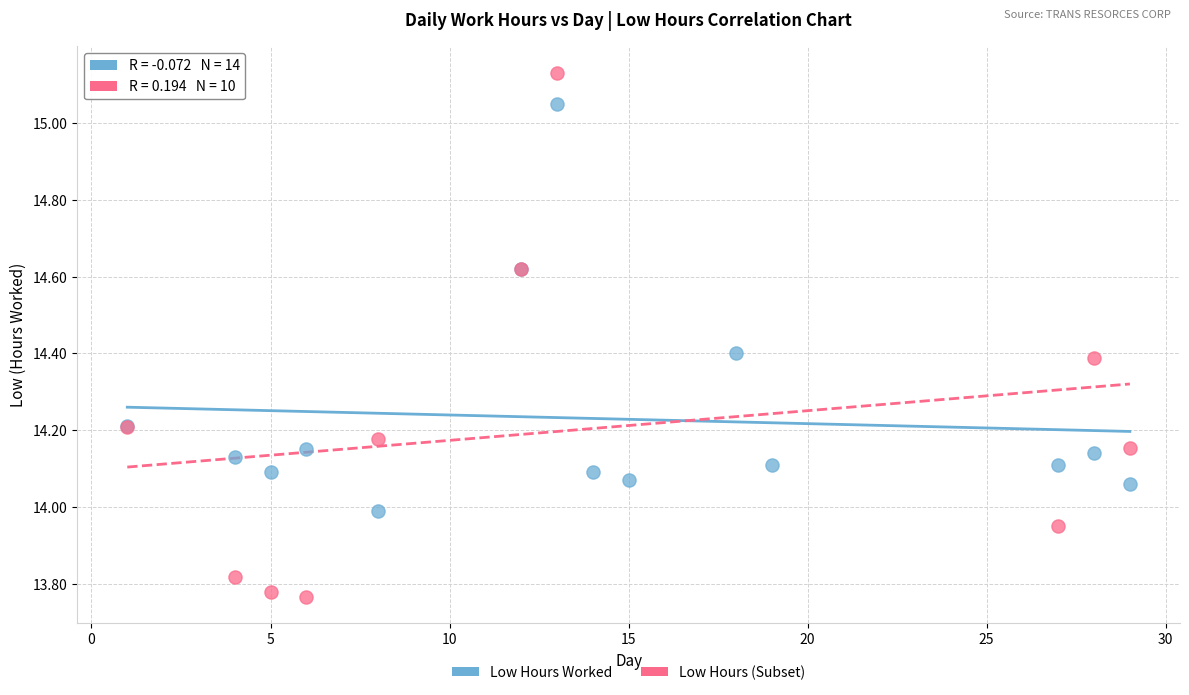

Which series contains the lowest Y value?

Low Hours (Subset)